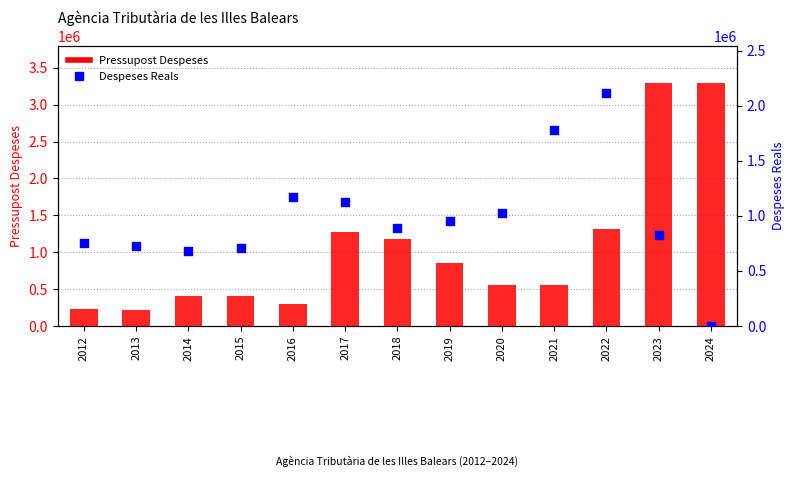

Which series contains the highest Y value?

Pressupost Despeses